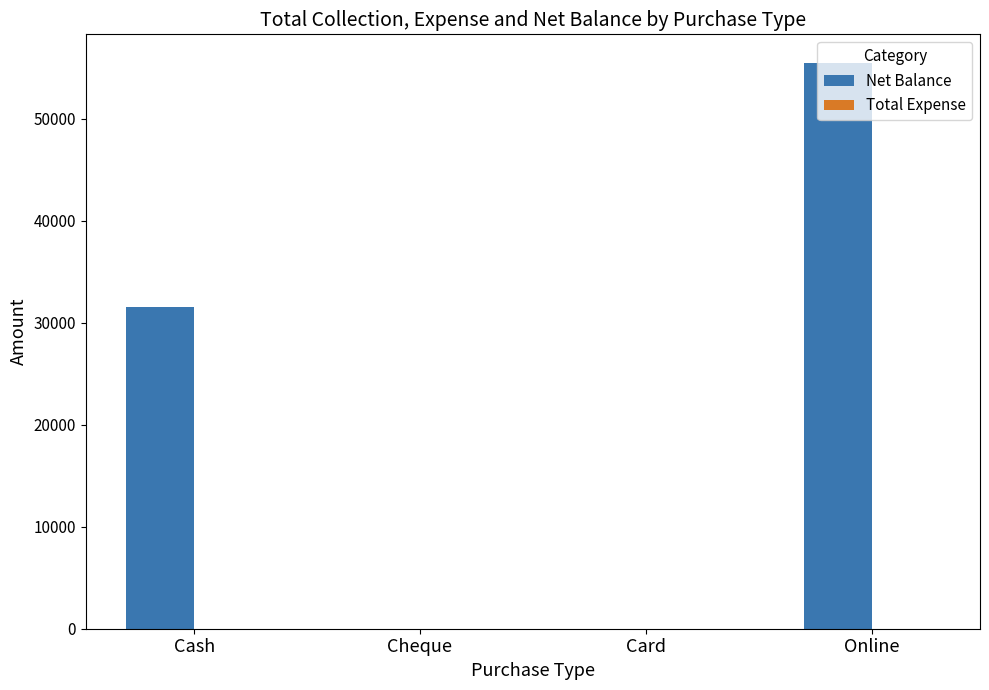

True or false: the data shows 54407 at Cash.

False